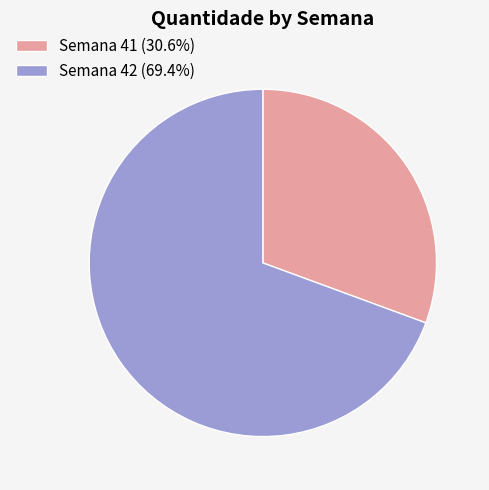

Count the number of slices in the pie.

2